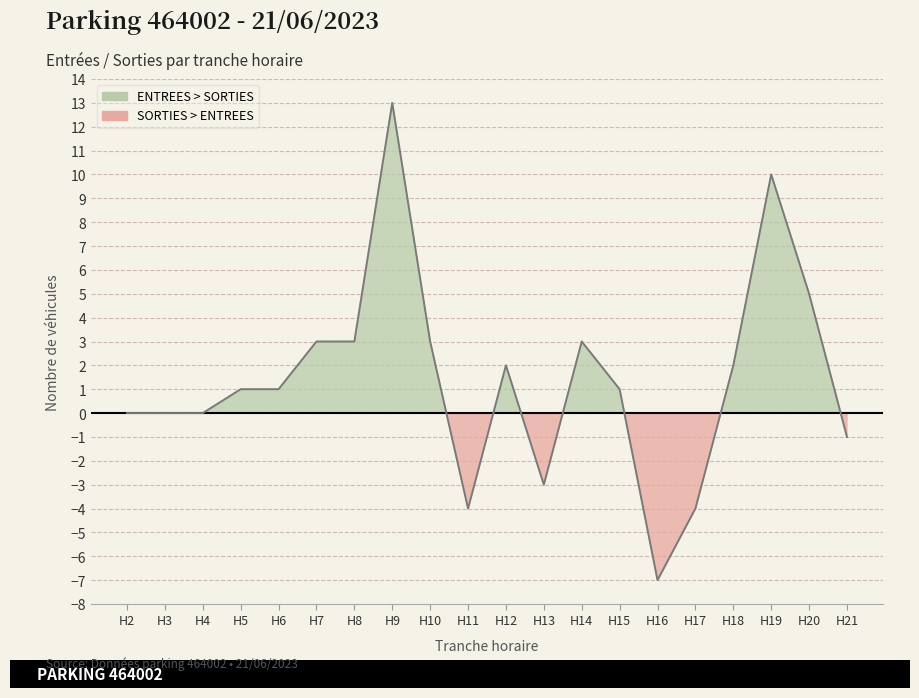

How many interior local valleys (lower than both neighbors) does the data have?

3